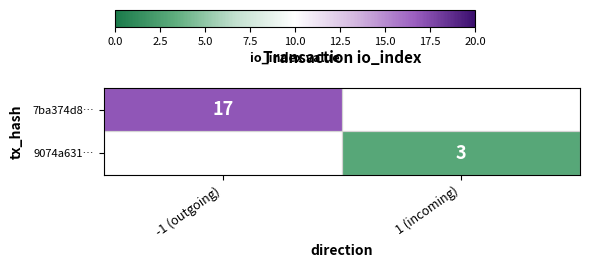

True or false: 9074a631… has a value of 3 at 1 (incoming).

True